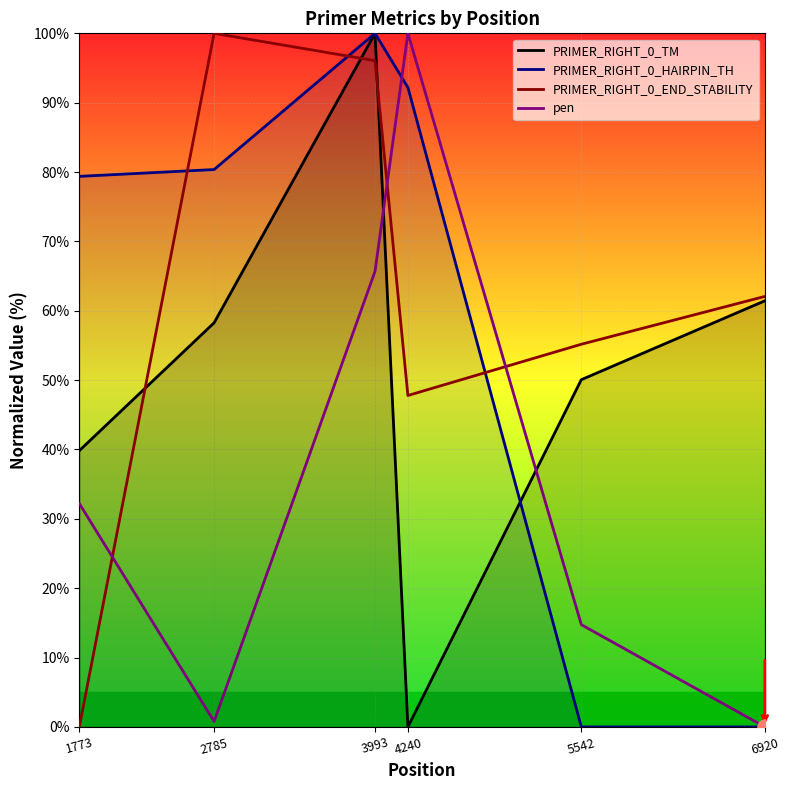

At which category is the sum across all series the highest?

3993